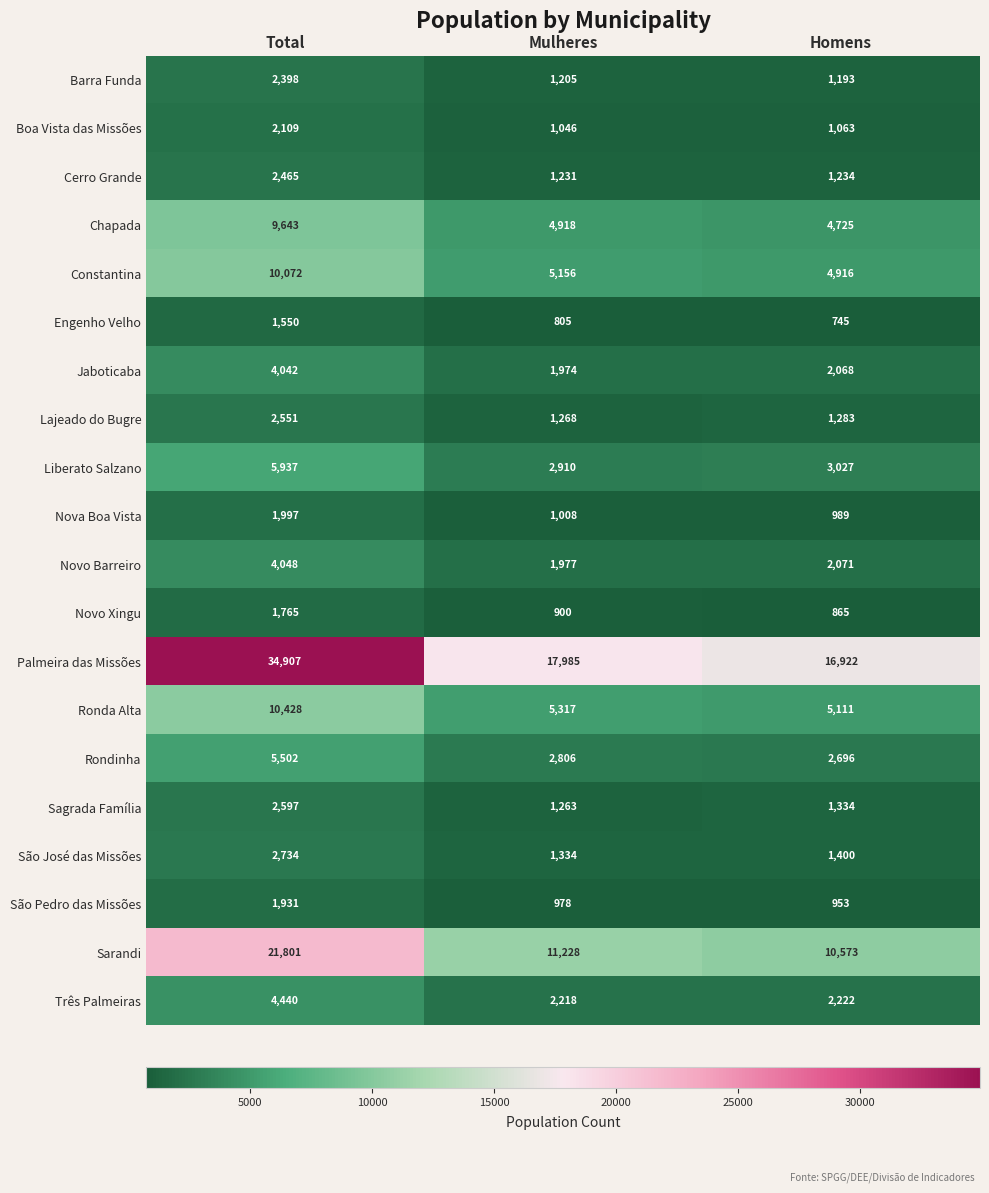

How many categories are shown in the chart?

3